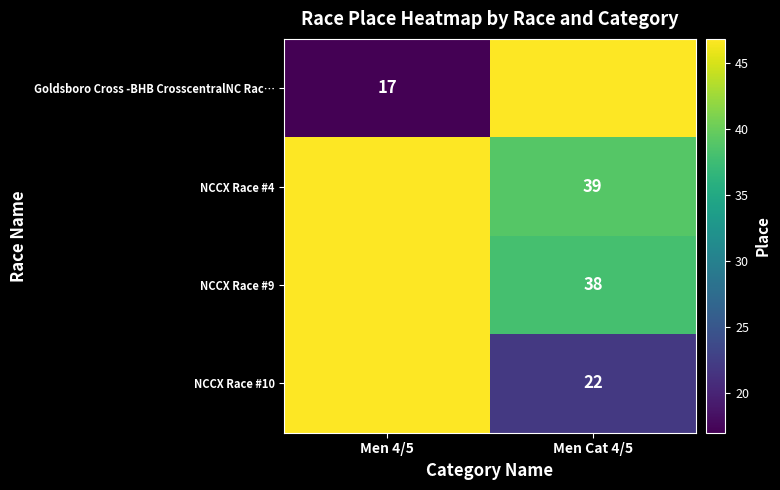

Which category has the highest value across all series?

Men Cat 4/5